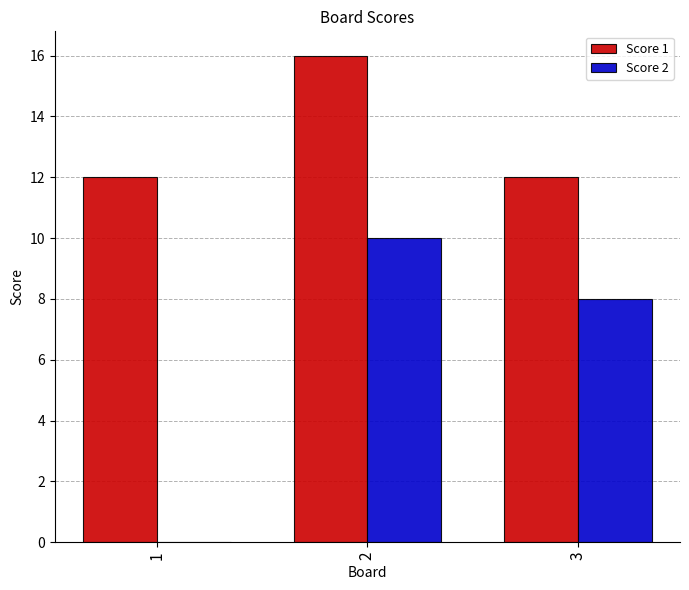

Are the bars horizontal?

No